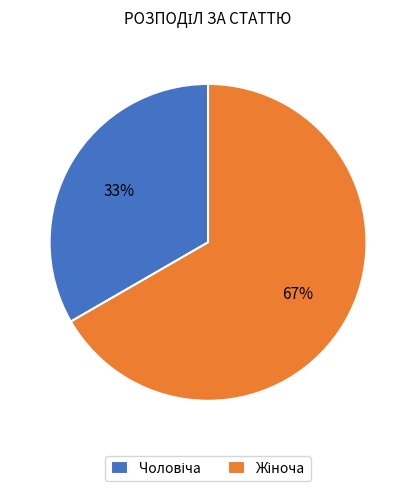

Is there any slice that represents more than half of the pie?

Yes